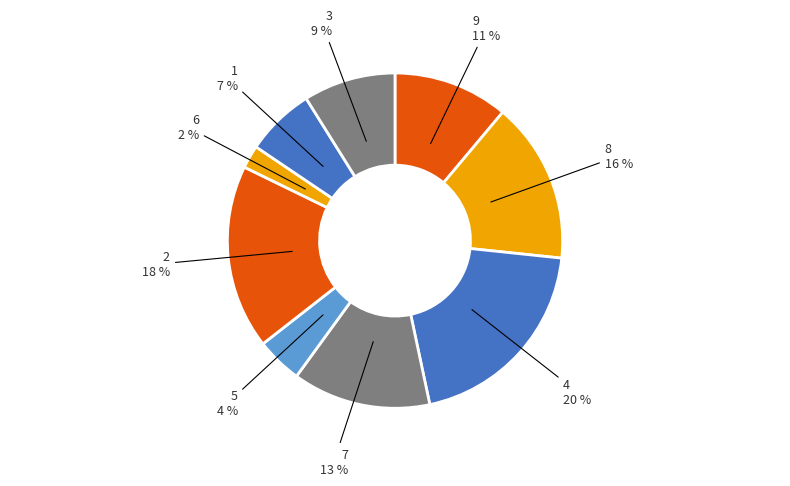

How many segments does this pie chart have?

9